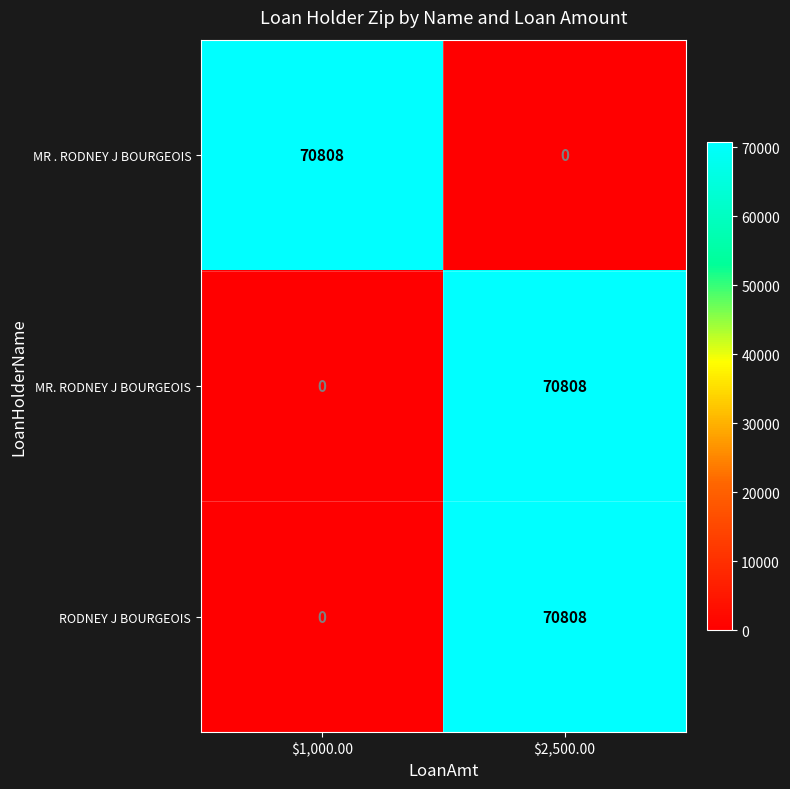

What is the total value across all series at $2,500.00?

141616